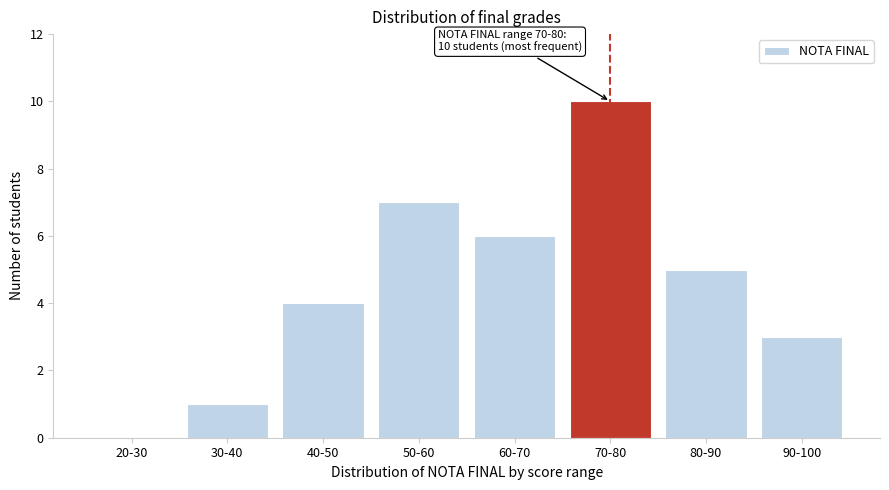

Reading left to right, transcribe all the data shown in this chart.

20-30=0	30-40=1	40-50=4	50-60=7	60-70=6	70-80=10	80-90=5	90-100=3